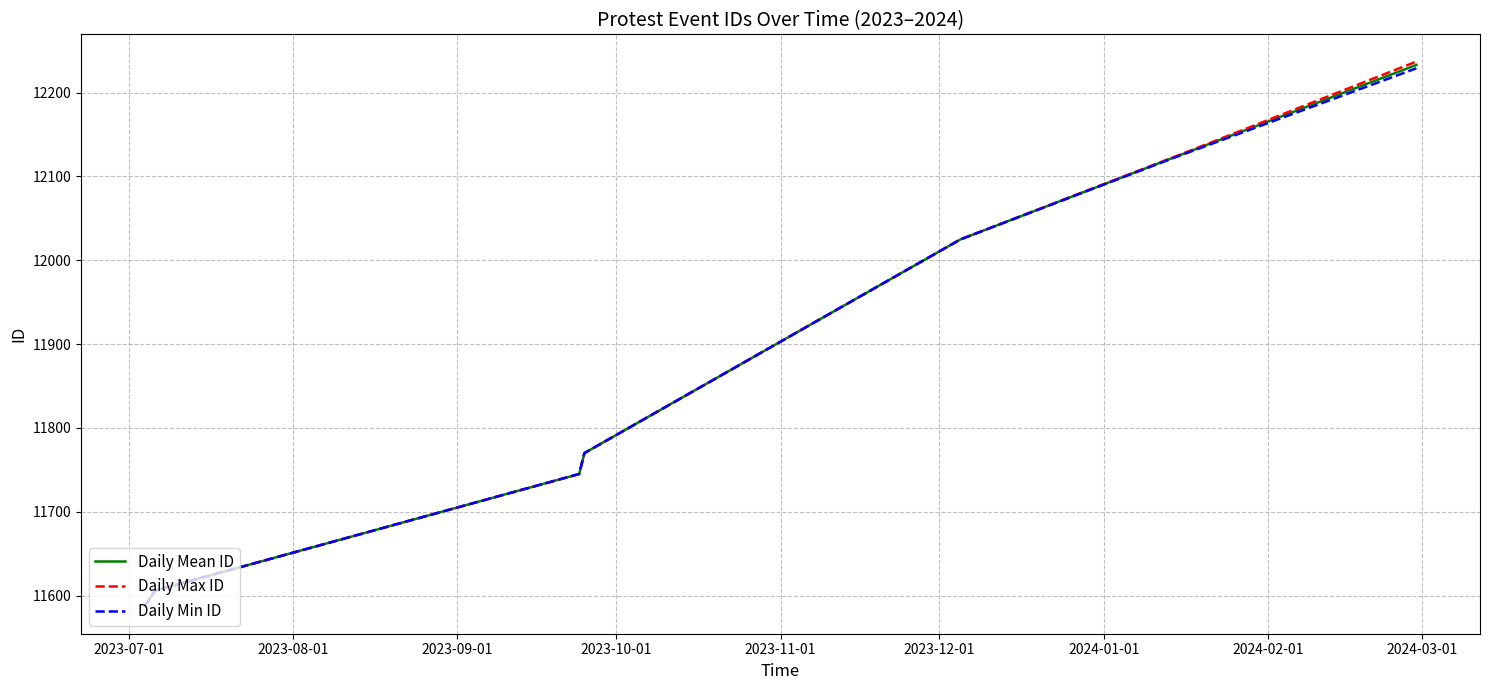

Which series has the widest spread of values?

Daily Max ID